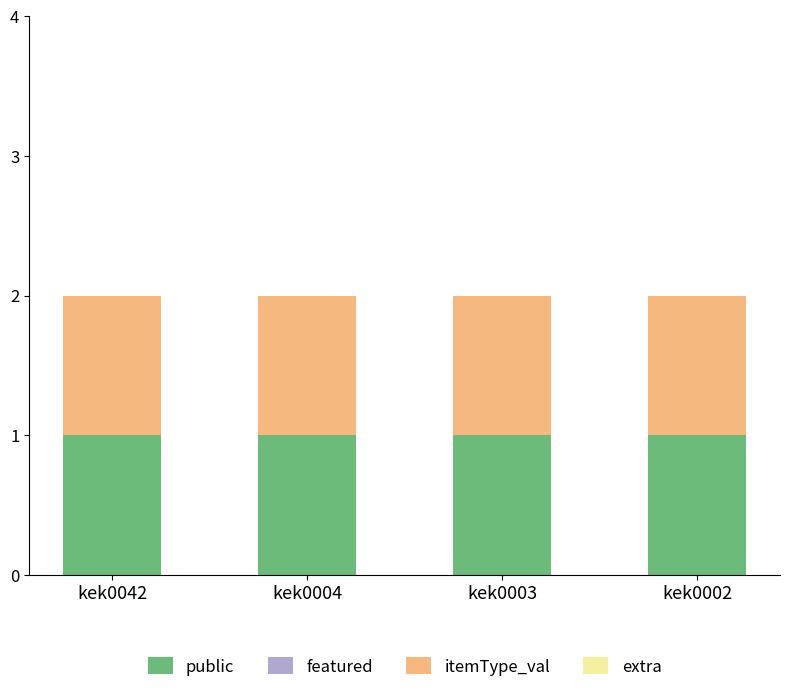

Reading left to right, list all the values displayed in this chart.

public: 1	1	1	1
featured: 0	0	0	0
itemType_val: 1	1	1	1
extra: 0	0	0	0